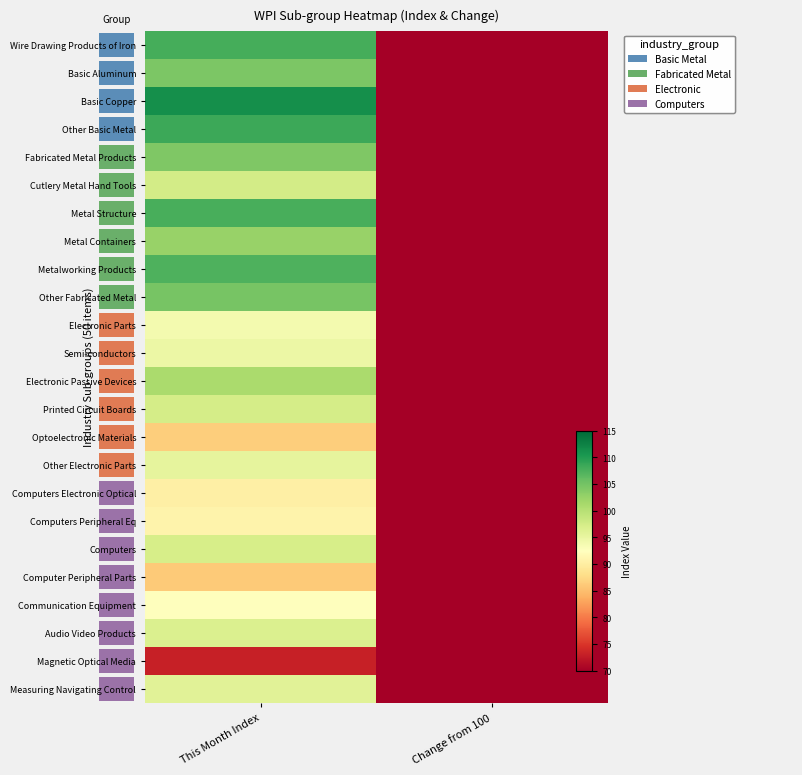

Rank the series at This Month Index from highest to lowest value.

Basic Copper, Other Basic Metal, Wire Drawing Products of Iron, Metal Structure, Metalworking Products, Other Fabricated Metal, Basic Aluminum, Fabricated Metal Products, Metal Containers, Electronic Passive Devices, Cutlery Metal Hand Tools, Printed Circuit Boards, Computers, Audio Video Products, Measuring Navigating Control, Other Electronic Parts, Semi-conductors, Electronic Parts, Communication Equipment, Computers Peripheral Eq, Computers Electronic Optical, Optoelectronic Materials, Computer Peripheral Parts, Magnetic Optical Media